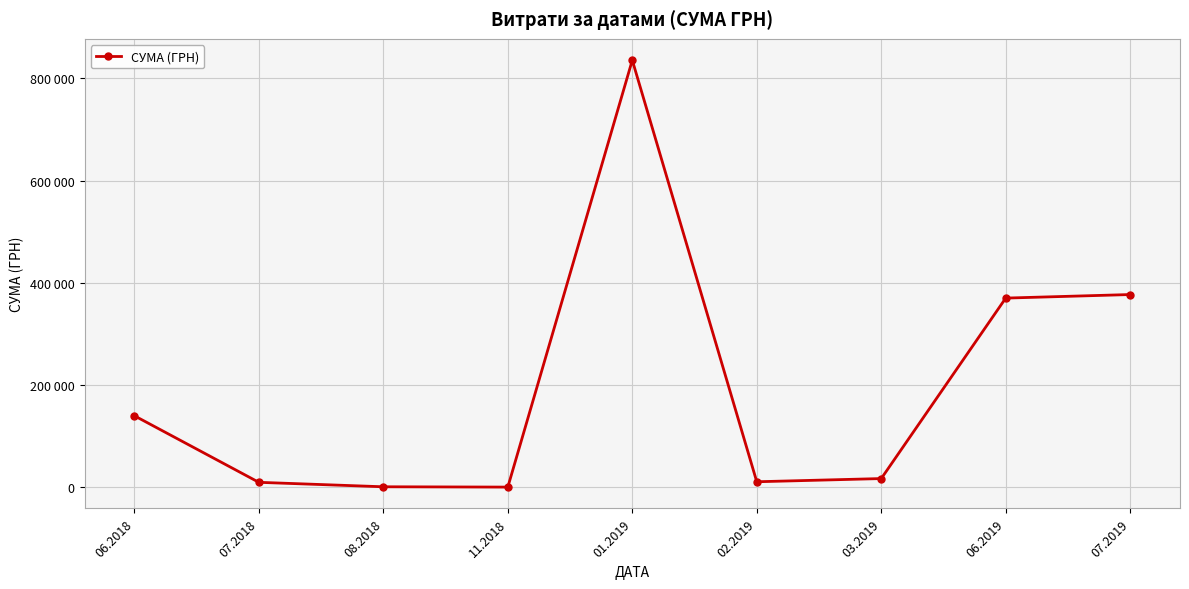

True or false: the data shows 1284.0 at 08.2018.

True